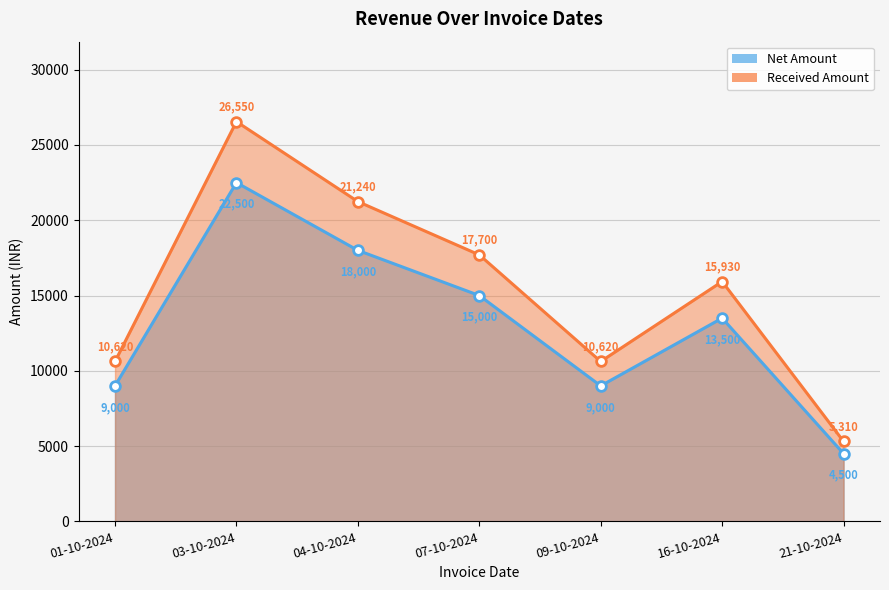

The value of Net Amount at 16-10-2024 is 3896. True or false?

False